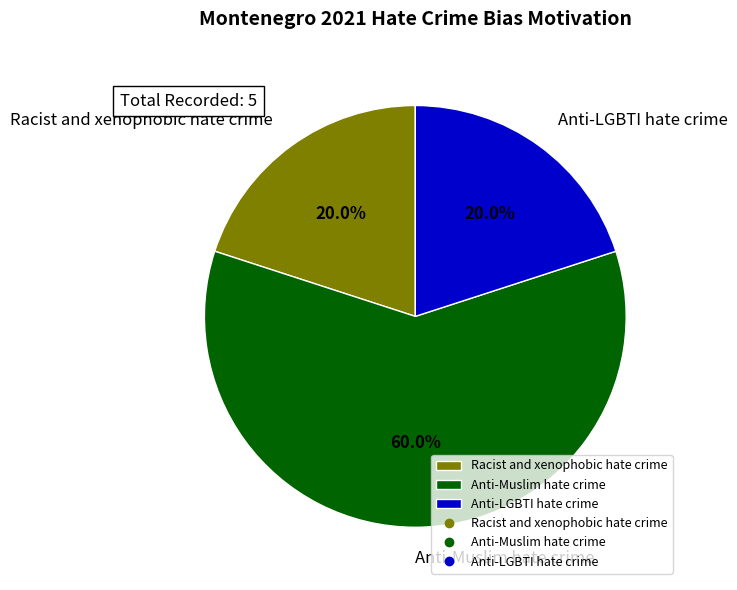

To the nearest percent, what is the difference between the Anti-LGBTI hate crime and Anti-Muslim hate crime slice percentages?

40%